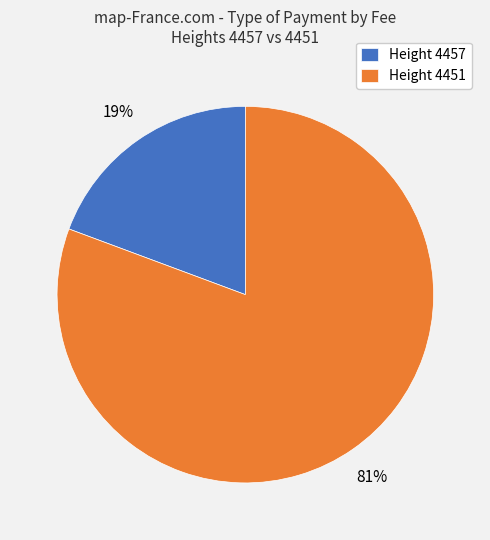

True or false: Height 4457 accounts for 19% of the total.

True